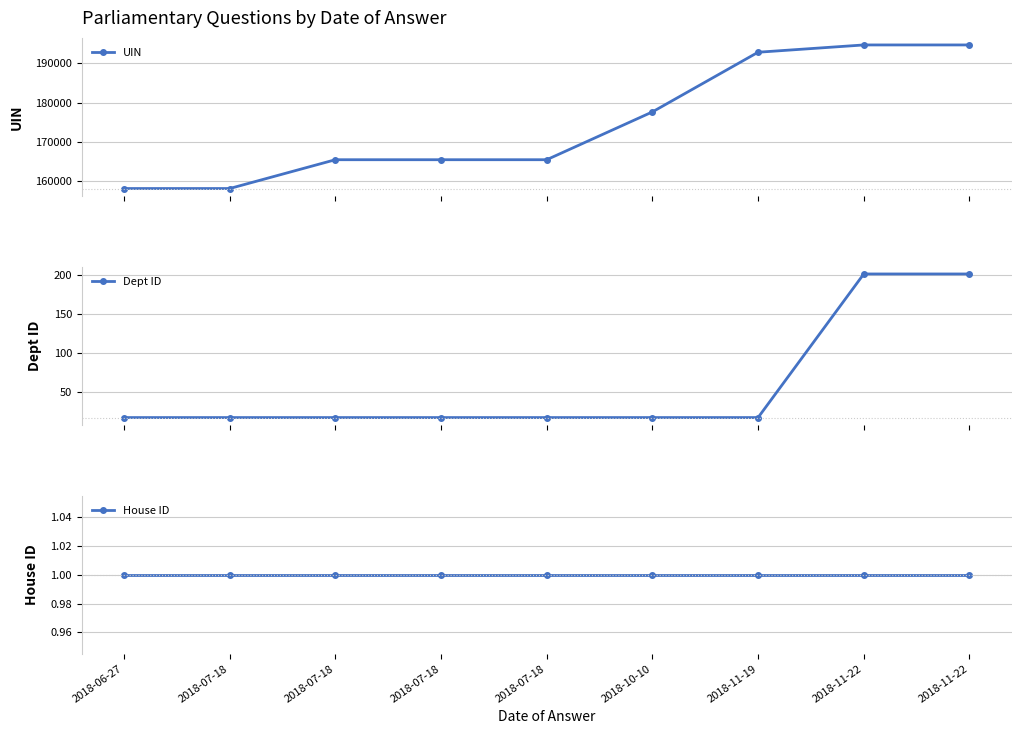

What is the sum of the House ID values at 2018-11-22 and 2018-07-18?

2